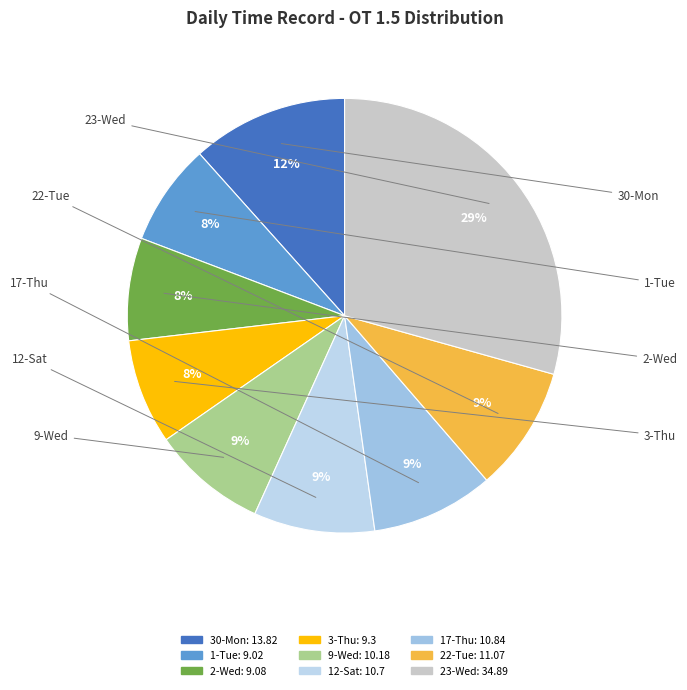

How many segments does this pie chart have?

9